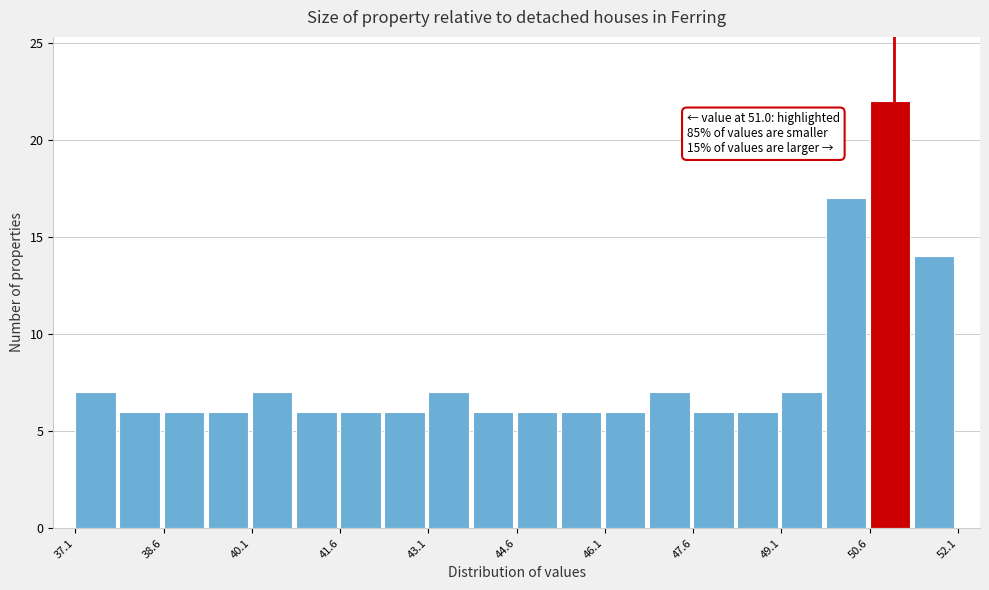

Around what value on the x-axis is the tallest bar? Give the approximate position of its centre, as read against the axis.

51.0